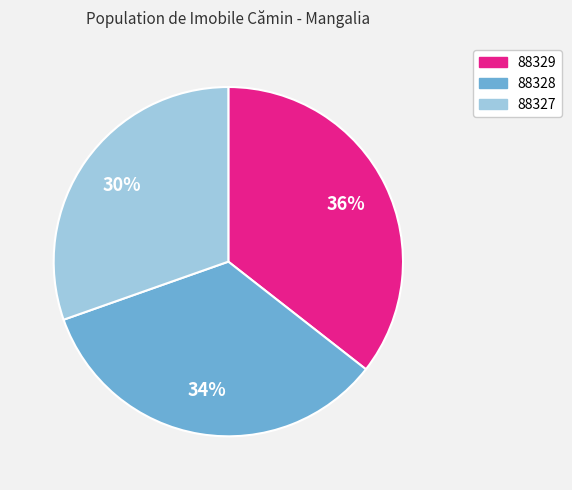

Which slice is the smallest?

88327